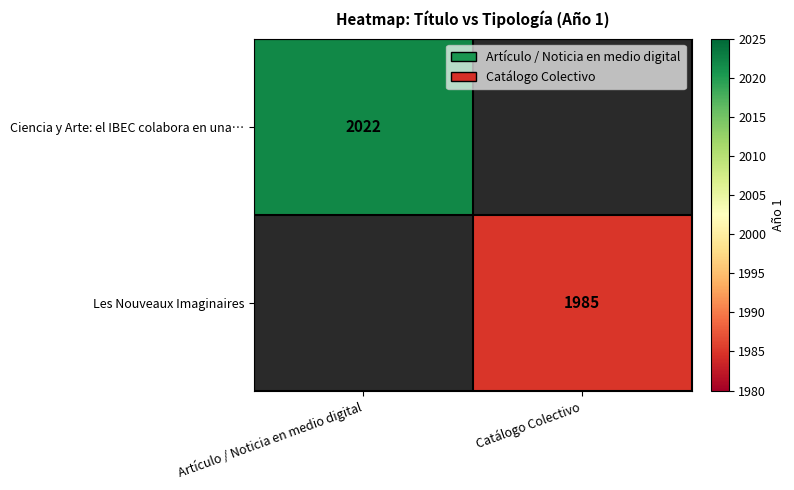

Which label corresponds to the smallest value in the chart?

Catálogo Colectivo